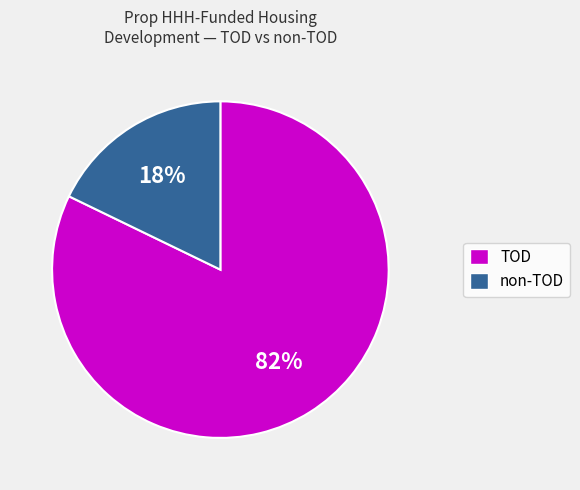

To the nearest percent, what is the difference between the TOD and non-TOD slice percentages?

64%